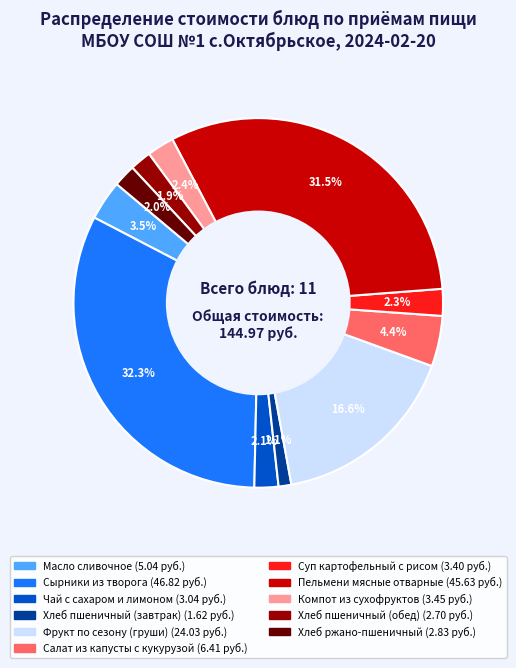

Does any single category account for the majority?

No